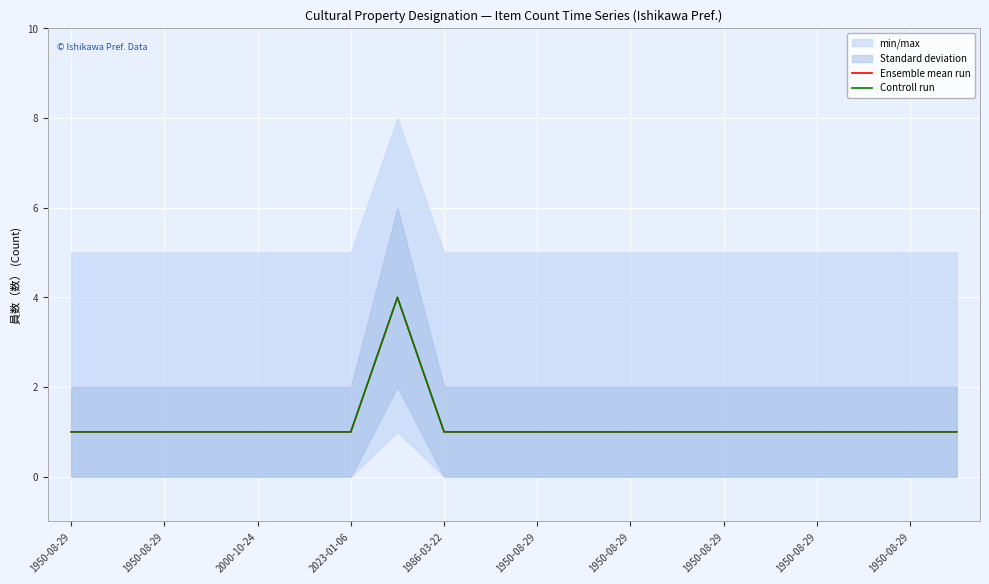

How many series are shown in this chart?

2